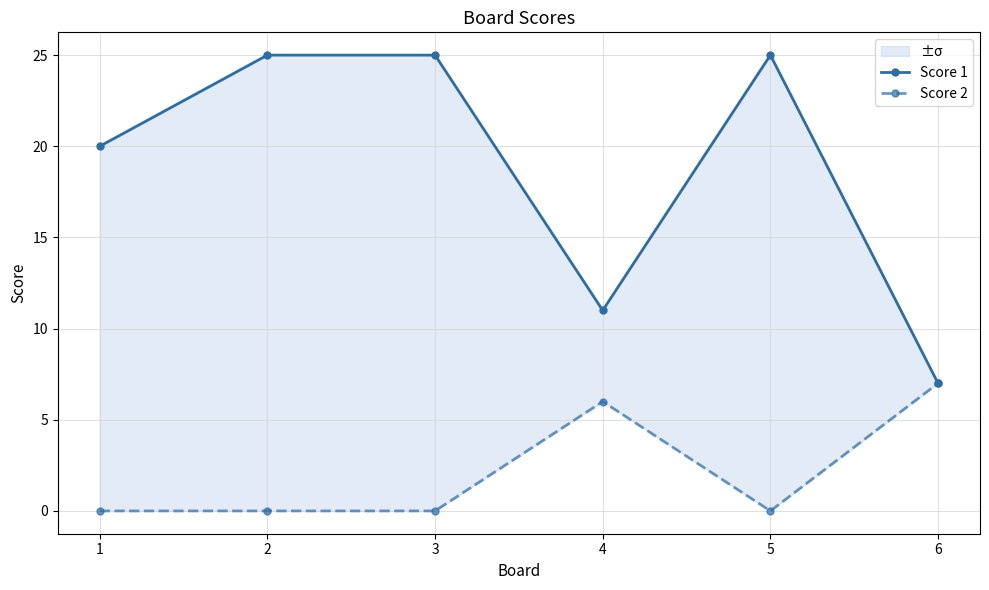

Reading left to right, what are all the values shown in this chart?

Score 1: 20	25	25	11	25	7
Score 2: 0	0	0	6	0	7